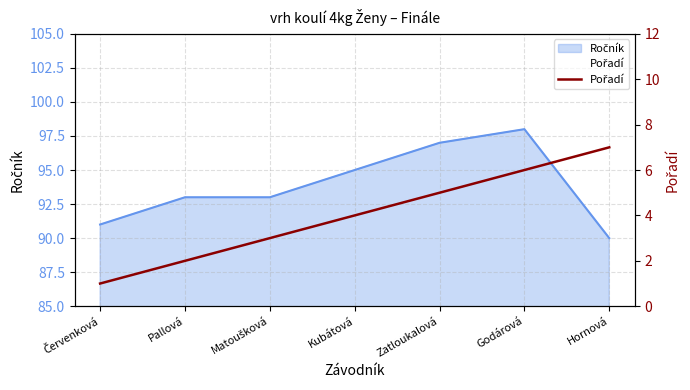

True or false: there are more than 2 points higher than both neighbors.

False